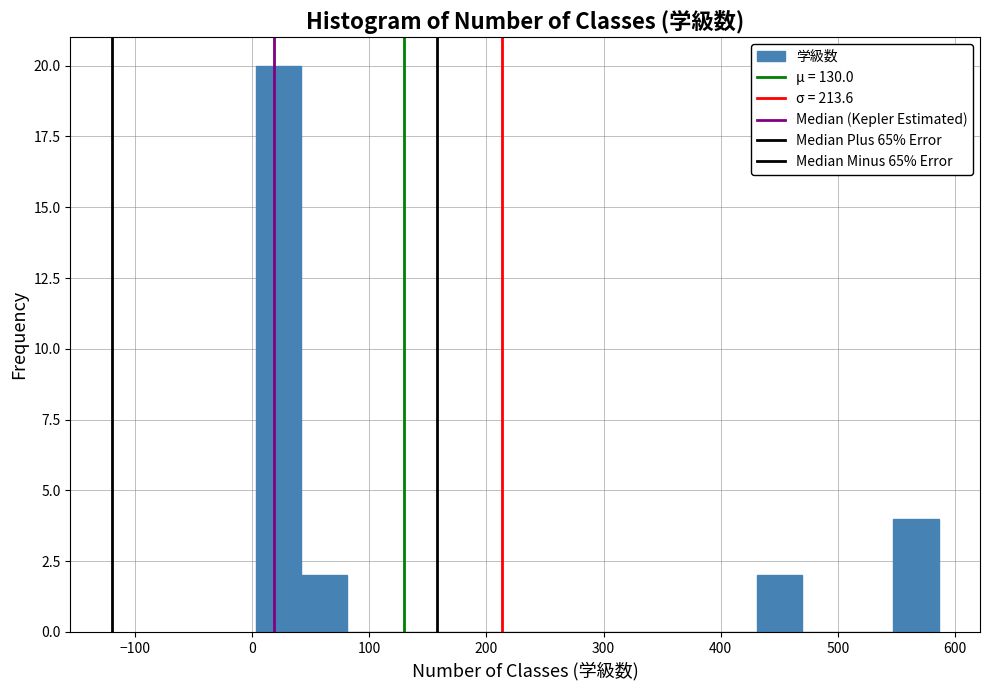

Around what value on the x-axis is the tallest bar? Give the approximate position of its centre, as read against the axis.

20